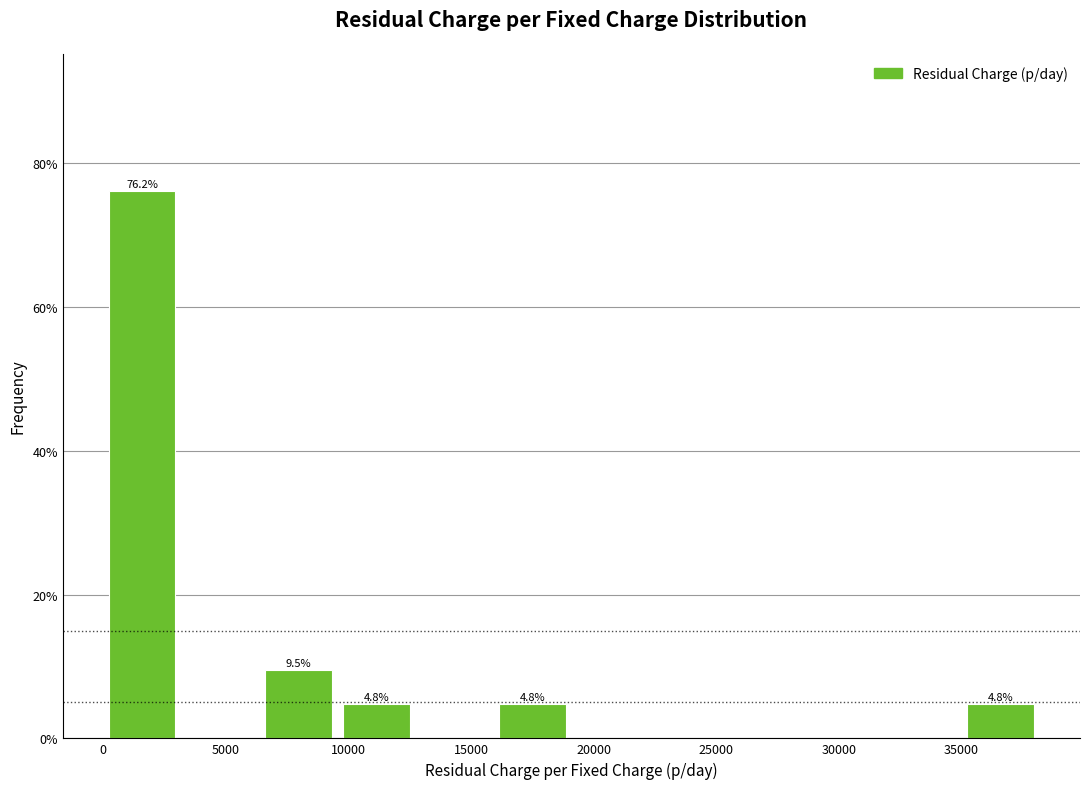

Over which range of the x-axis is the bar tallest?

0 to 3000